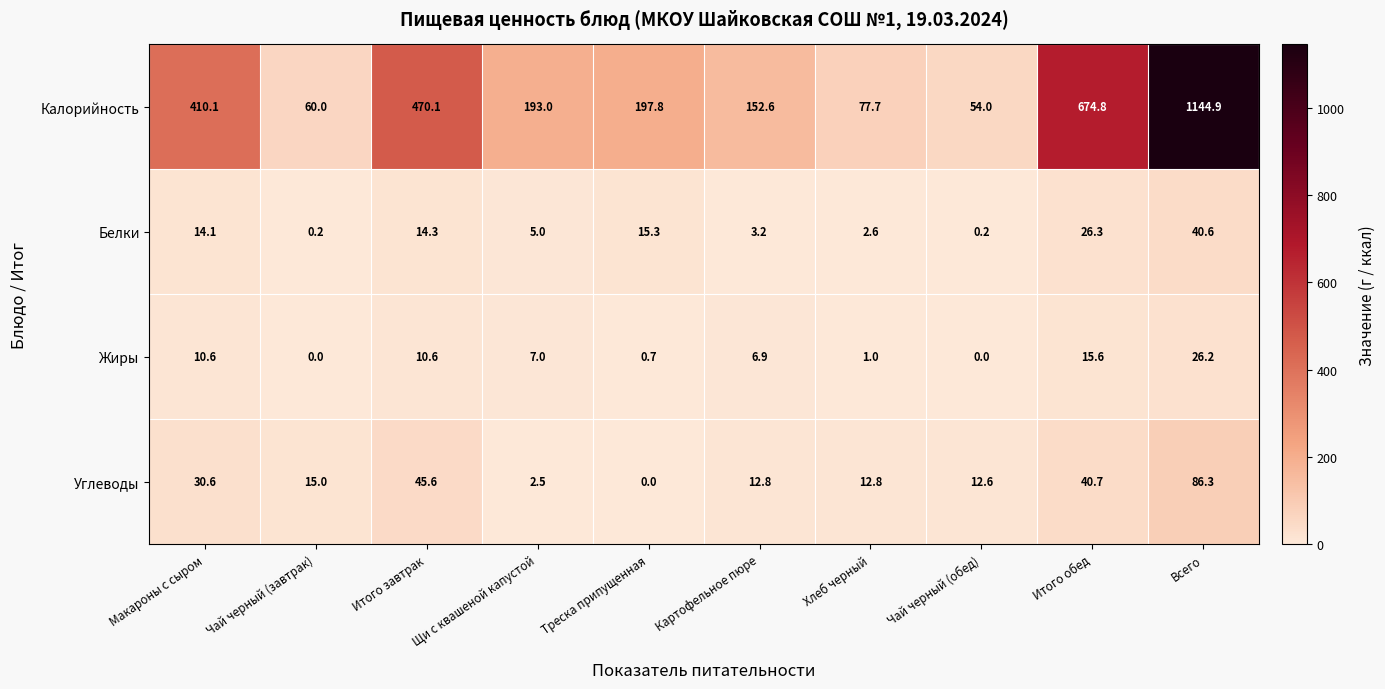

The Белки series shows 3.2 at Картофельное пюре. True or false?

True